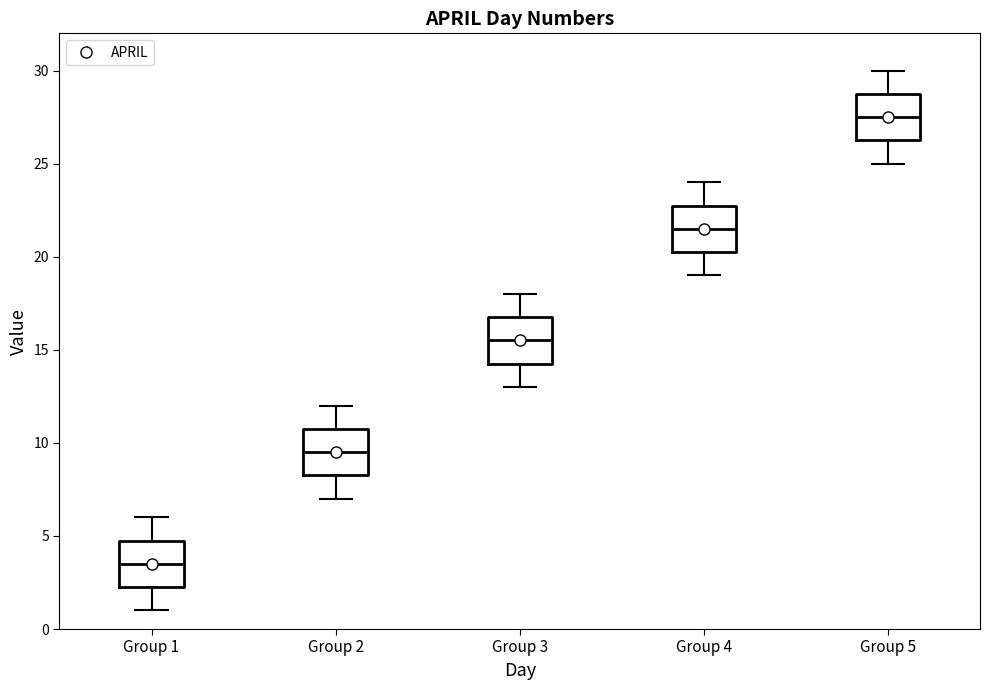

Reading left to right, transcribe this box plot: for each box, give where its median line is, the range the box spans, and where its two whiskers end, as read against the y-axis. The values are not printed on the chart, so give them approximately, as read against the axis.

Group 1: median 3.5, box 2.5 to 5.0, whiskers 1.0 to 6.0
Group 2: median 9.5, box 8.5 to 11.0, whiskers 7.0 to 12.0
Group 3: median 15.5, box 14.5 to 17.0, whiskers 13.0 to 18.0
Group 4: median 21.5, box 20.5 to 23.0, whiskers 19.0 to 24.0
Group 5: median 27.5, box 26.5 to 29.0, whiskers 25.0 to 30.0